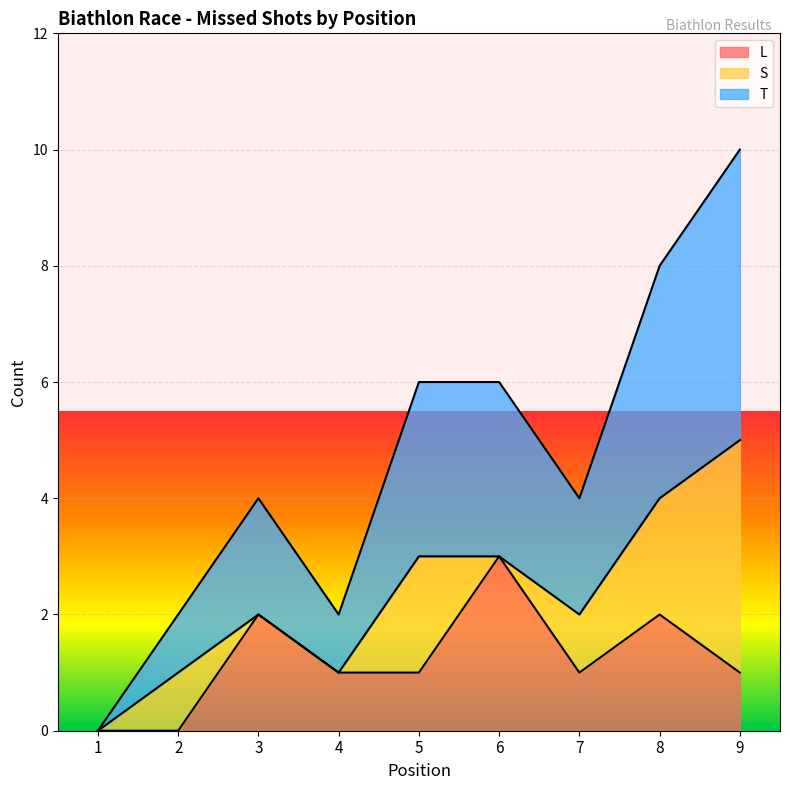

Does the chart display data point markers on the line(s)?

No